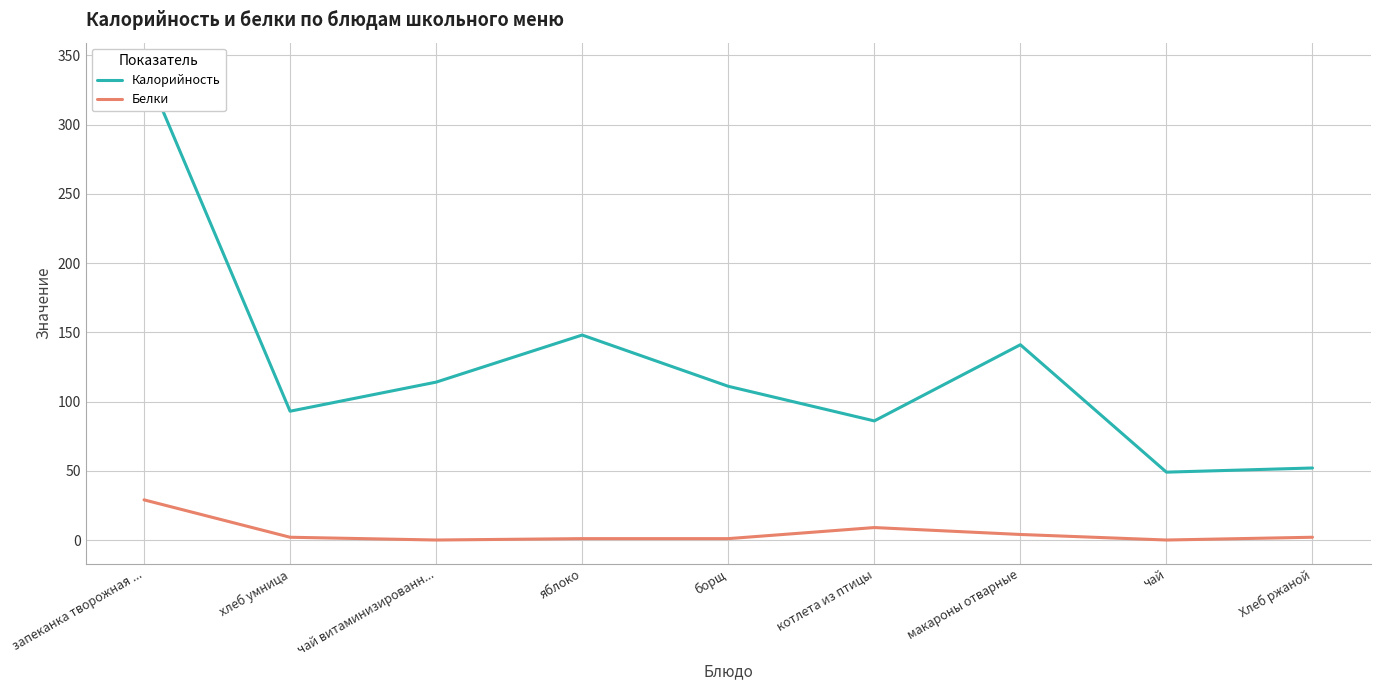

What is the highest value of the Белки series?

29